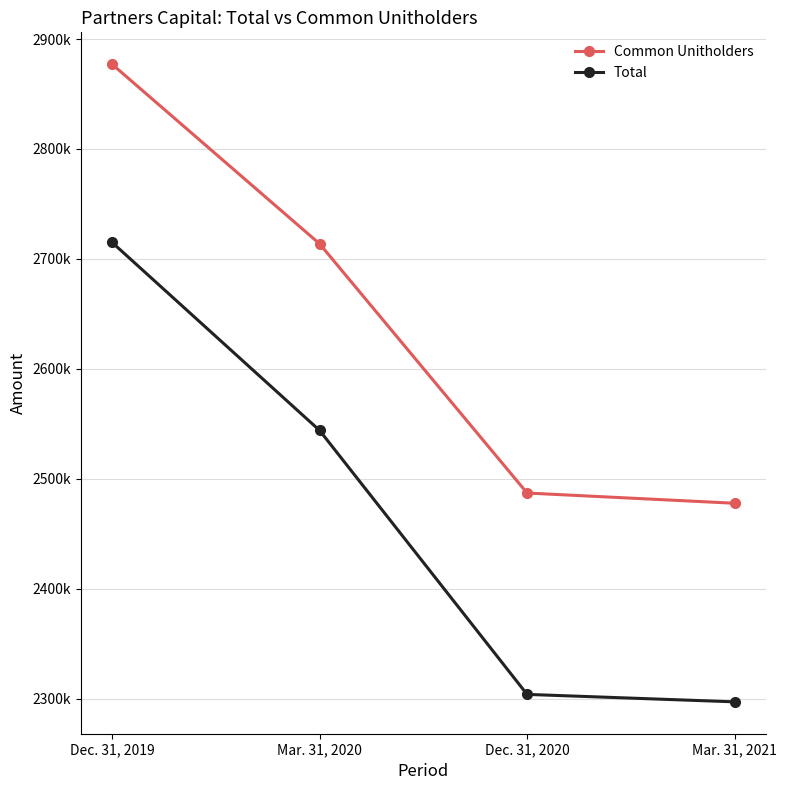

Is this an area chart (filled region under the line)?

No